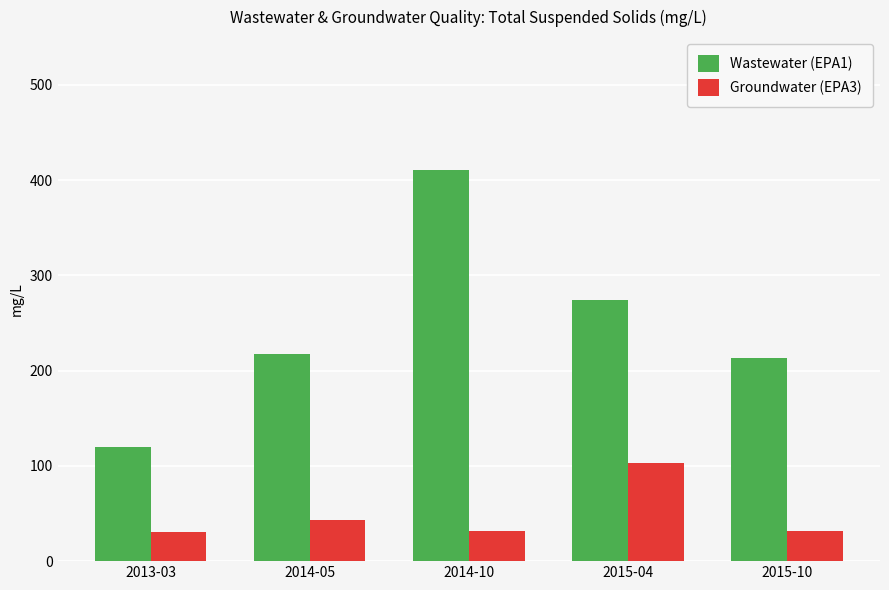

What is the difference between the maximum and second lowest values in the Groundwater (EPA3) series?

71